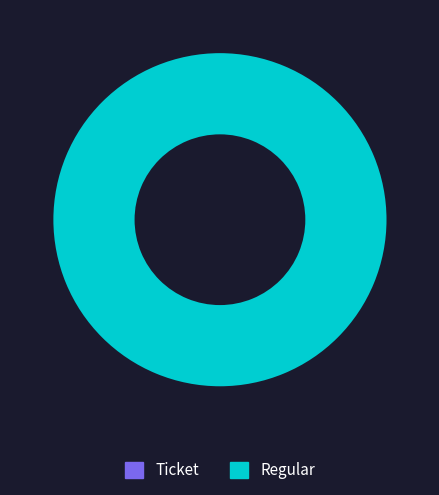

Is the sum of Regular and Ticket greater than half?

Yes